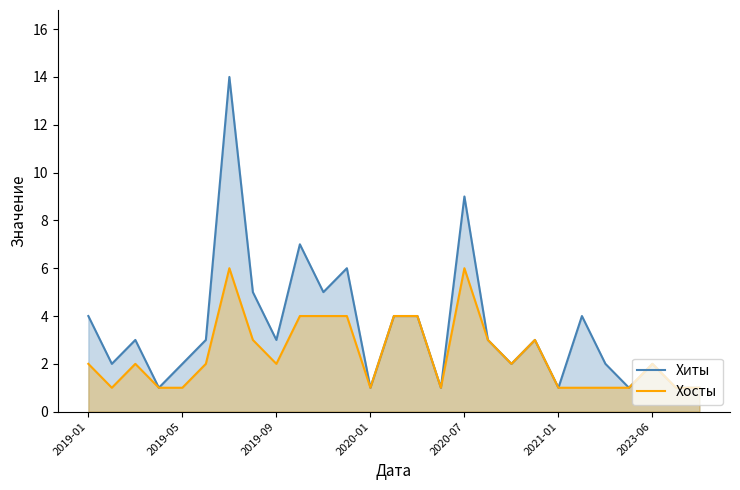

True or false: Хосты and Хиты intersect in this chart.

False